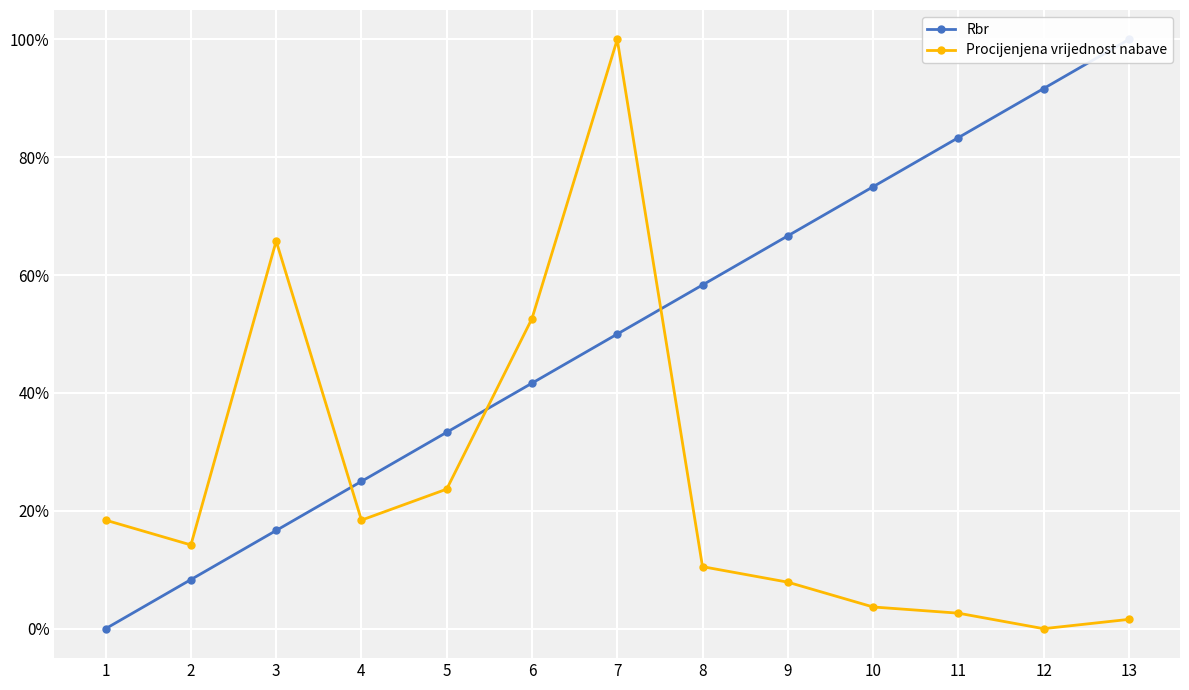

List the series in order of their overall mean, highest first.

Rbr, Procijenjena vrijednost nabave